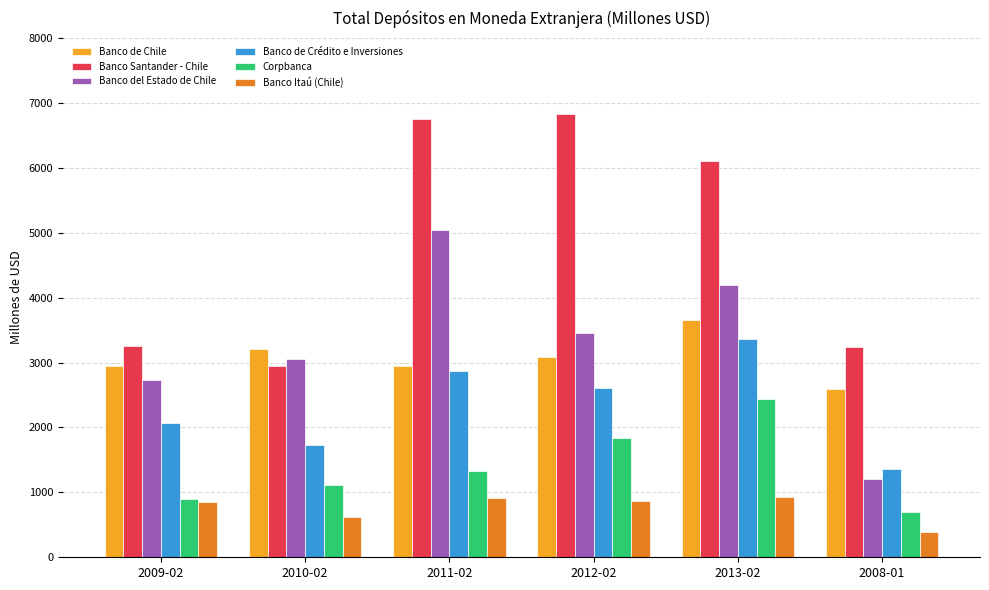

At which category does the chart reach its peak across all series?

2012-02